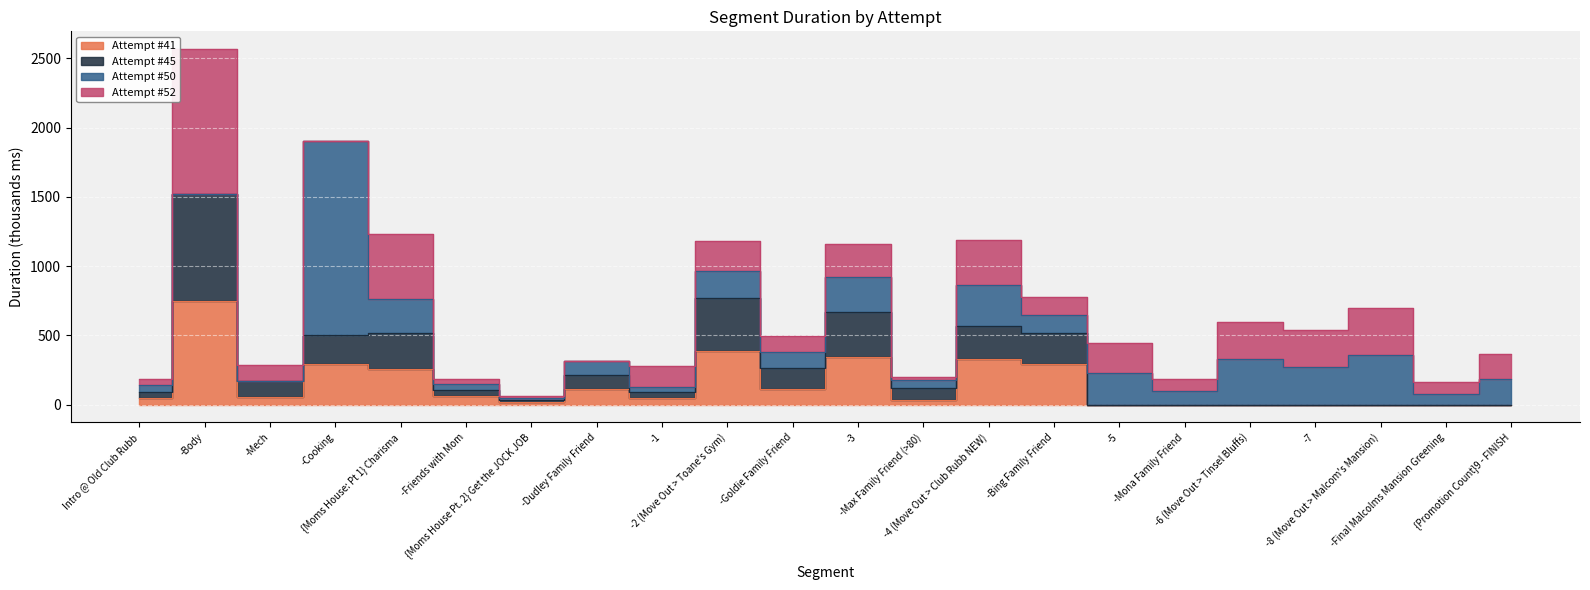

Rank the categories by Attempt #41 value from lowest to highest.

-5, -Mona Family Friend, -6 (Move Out > Tinsel Bluffs), -7, -8 (Move Out > Malcom's Mansion), -Final Malcolms Mansion Greening, {Promotion Count}9 - FINISH, {Moms House Pt. 2} Get the JOCK JOB, -Max Family Friend (>80), Intro @ Old Club Rubb, -1, -Mech, -Friends with Mom, -Dudley Family Friend, -Goldie Family Friend, {Moms House: Pt 1} Charisma, -Bing Family Friend, -Cooking, -4 (Move Out > Club Rubb NEW), -3, -2 (Move Out > Toane's Gym), -Body